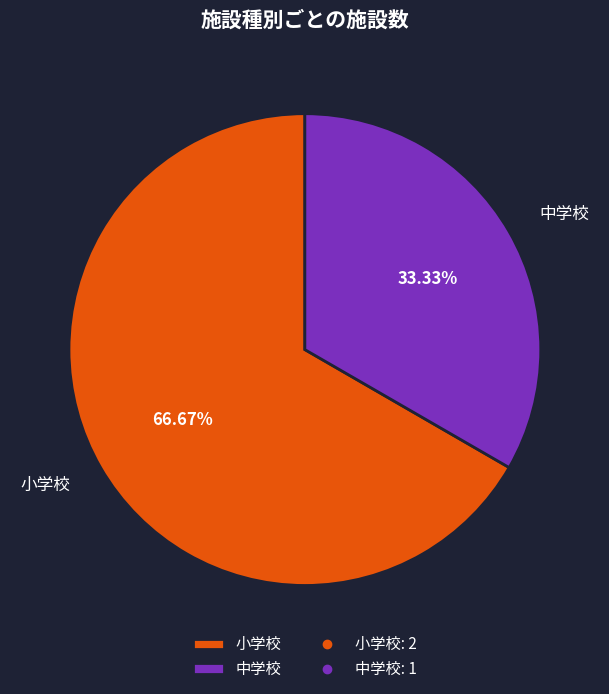

Which category accounts for the majority?

小学校